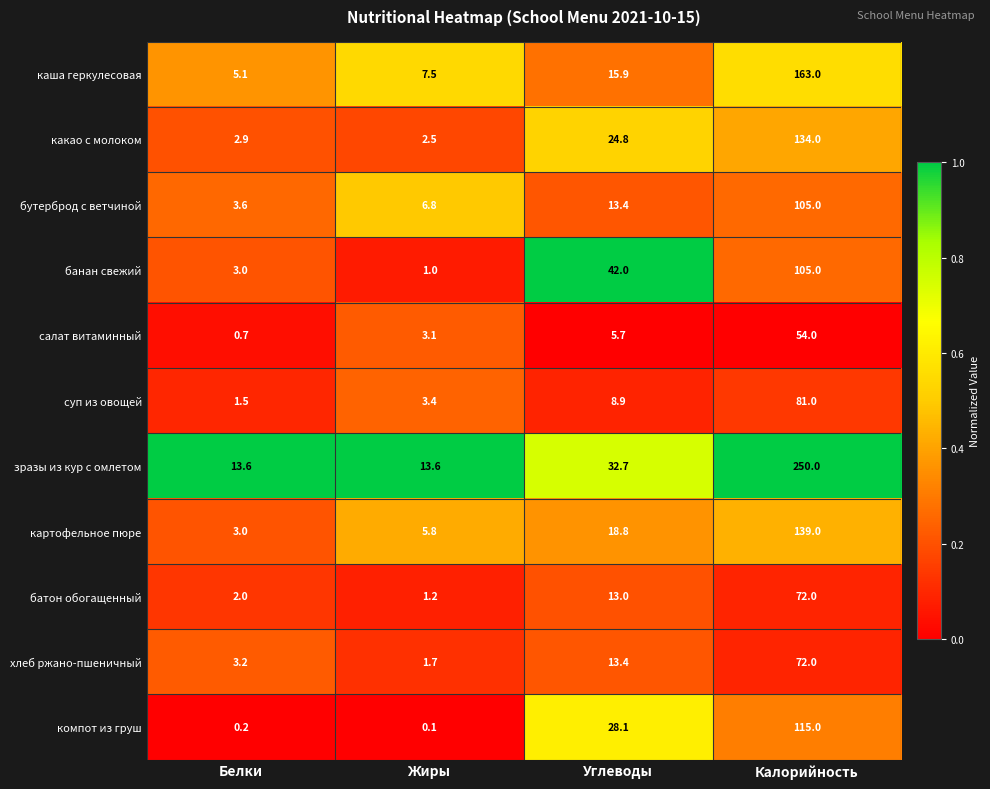

What is the total value across all series at Углеводы?

216.7